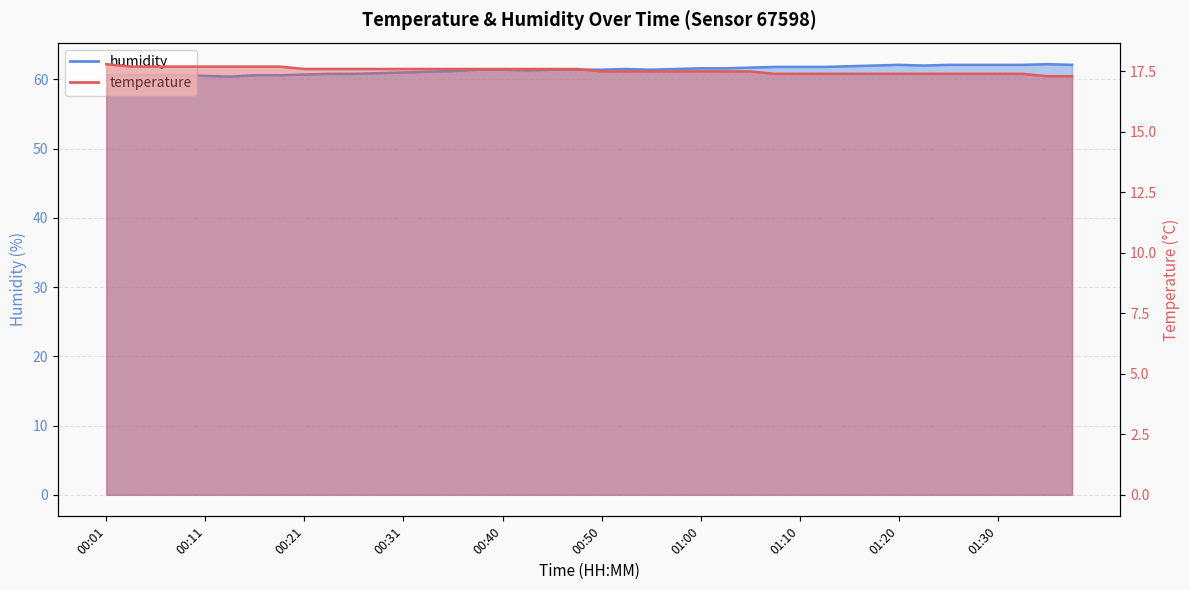

At how many categories does at least one series exceed 20?

40